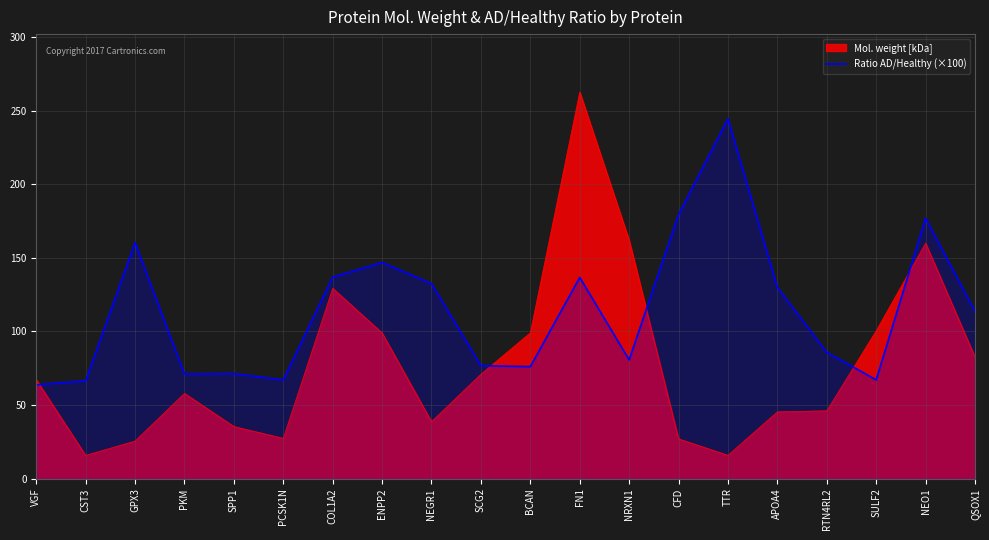

What is the difference between the Mol. weight [kDa] values at CST3 and CFD?

11.2